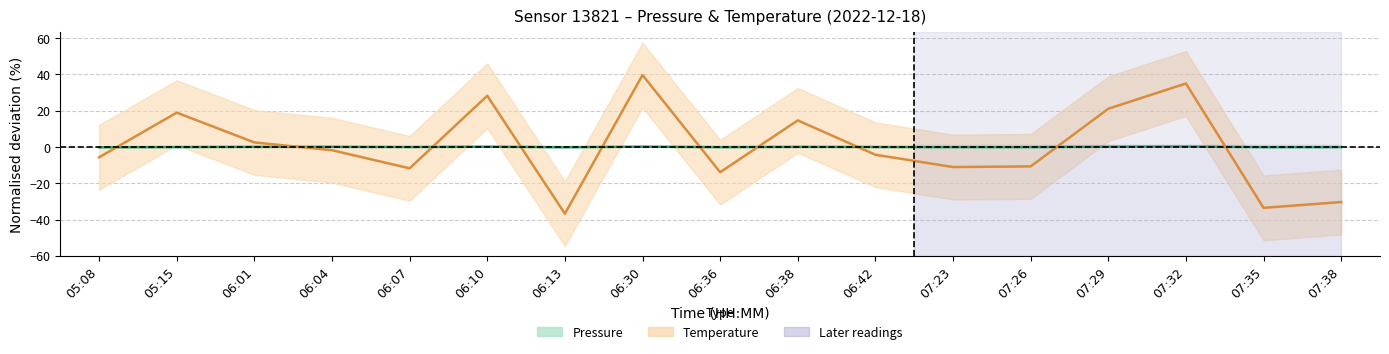

At which category is the sum across all series the highest?

06:30